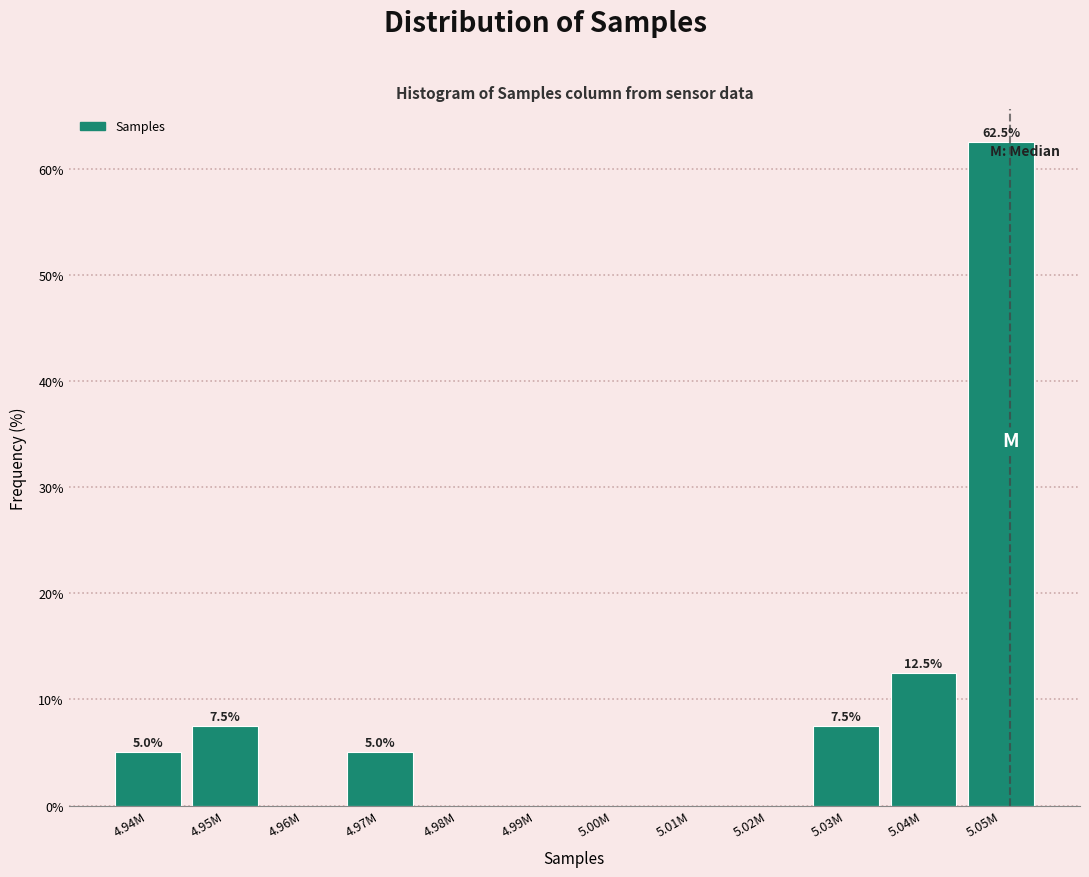

Reading left to right, list all the values displayed in this chart.

4.94M=5.0	4.95M=7.5	4.96M=0.0	4.97M=5.0	4.98M=0.0	4.99M=0.0	5.00M=0.0	5.01M=0.0	5.02M=0.0	5.03M=7.5	5.04M=12.5	5.05M=62.5